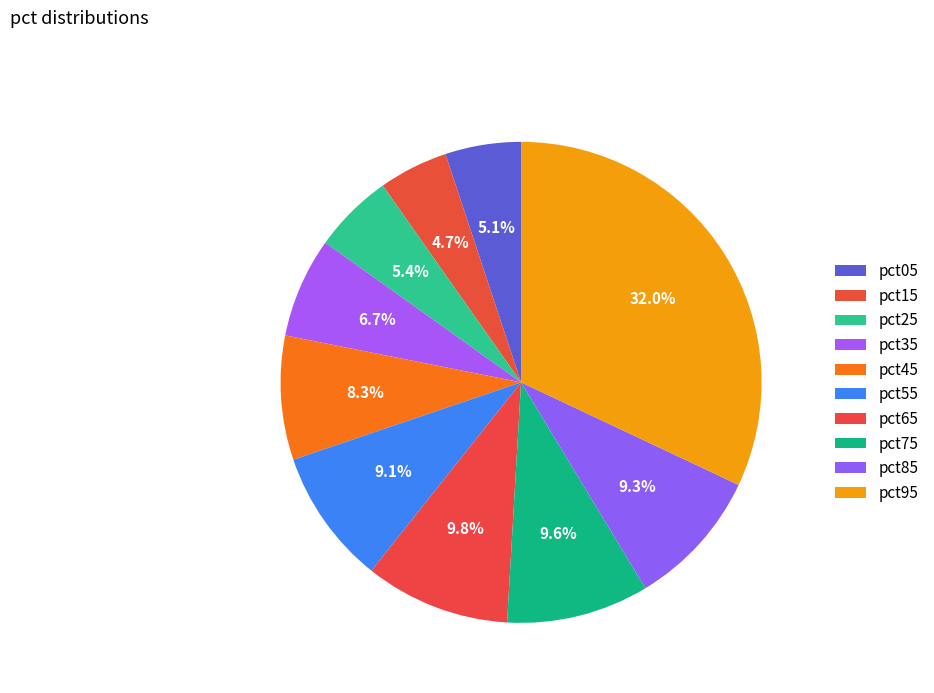

Does any single category account for the majority?

No